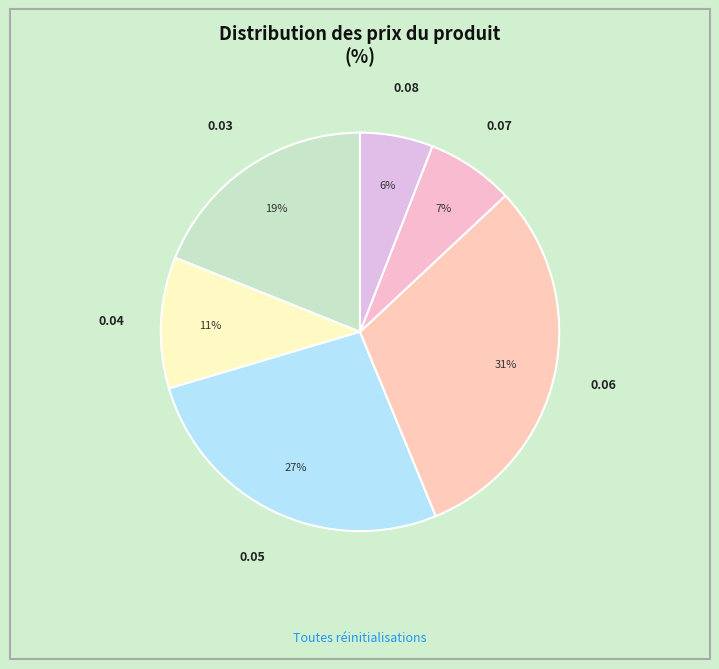

To the nearest percent, what is the difference between the largest and smallest slice percentages?

25%